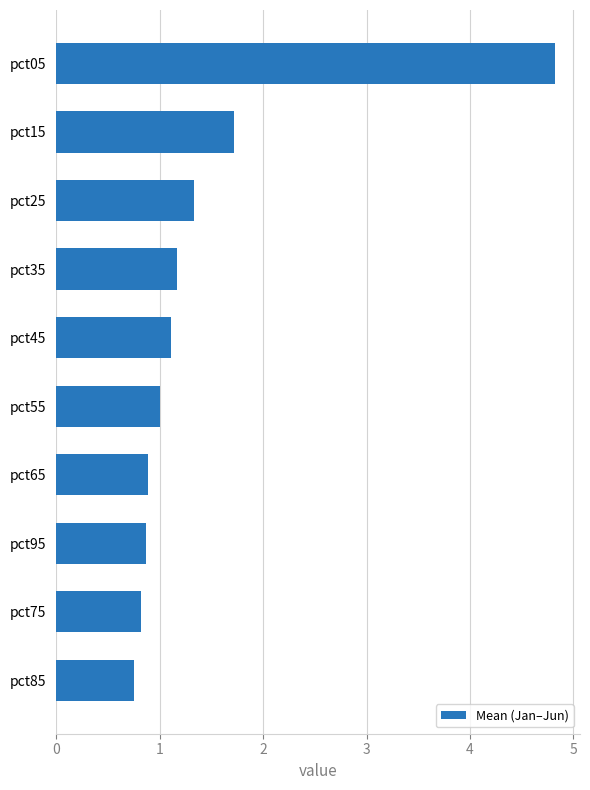

Where is the data nearest to the value 2?

pct15